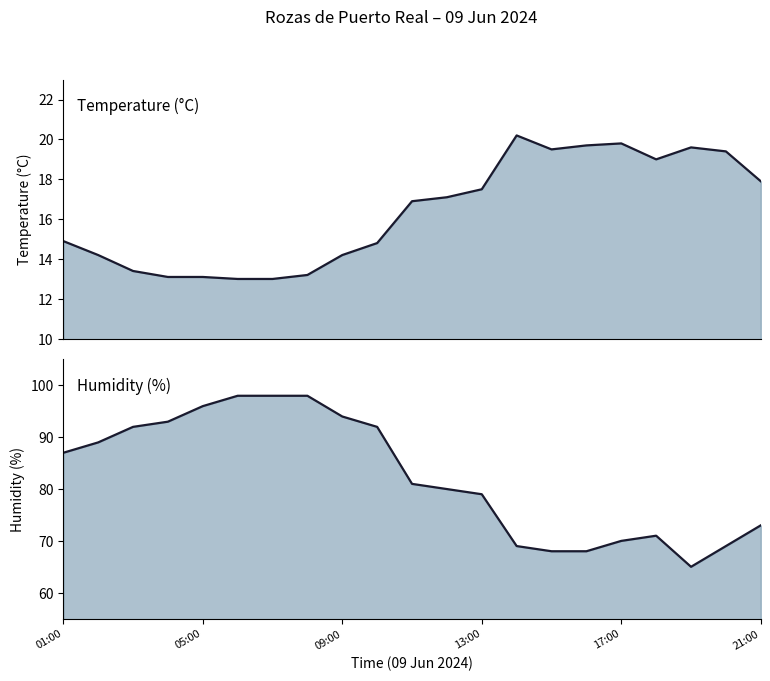

What position from the left is 19?

20